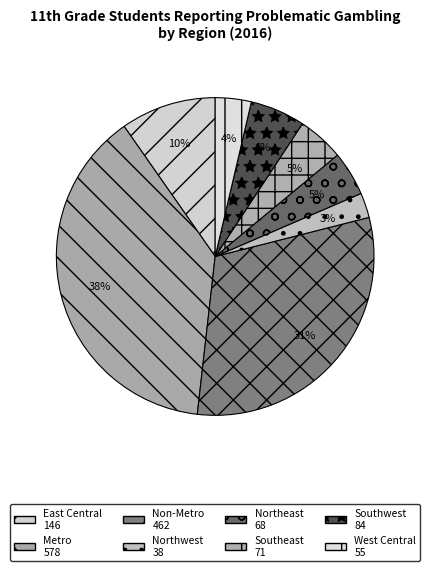

Which slice is the smallest?

Northwest